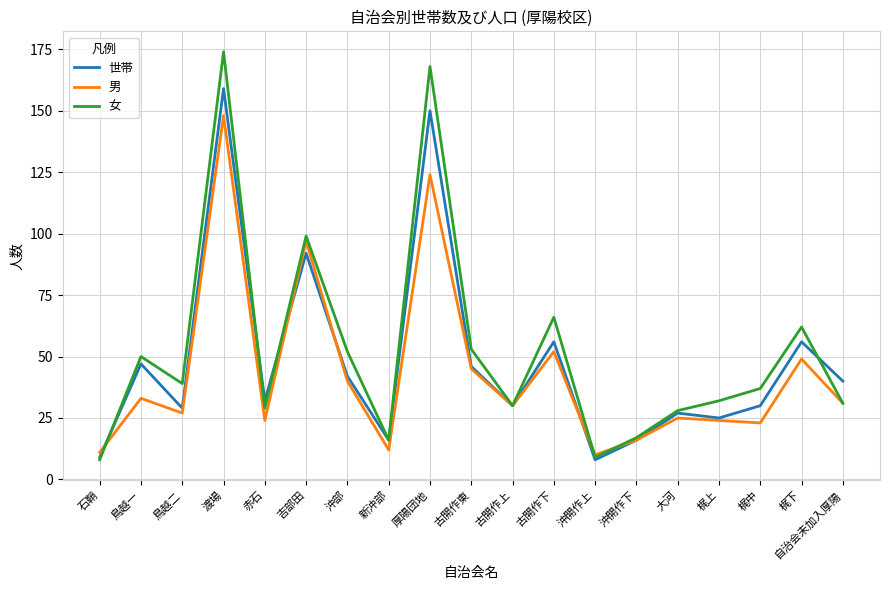

Count the number of data series in this chart.

3